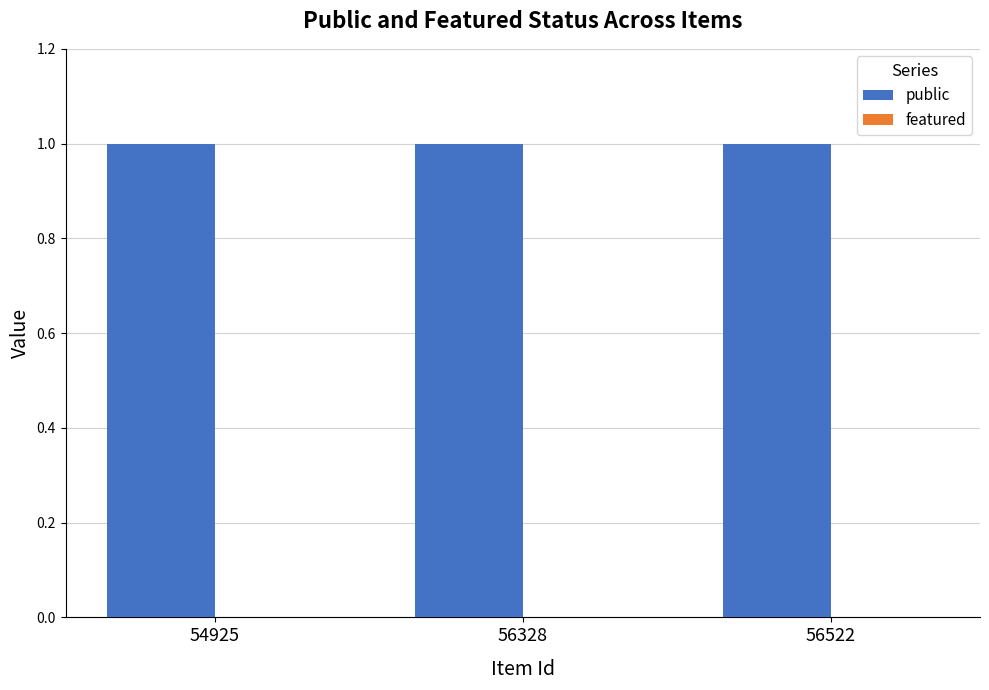

Reading left to right, extract all data points from this chart.

public: 1	1	1
featured: 0	0	0